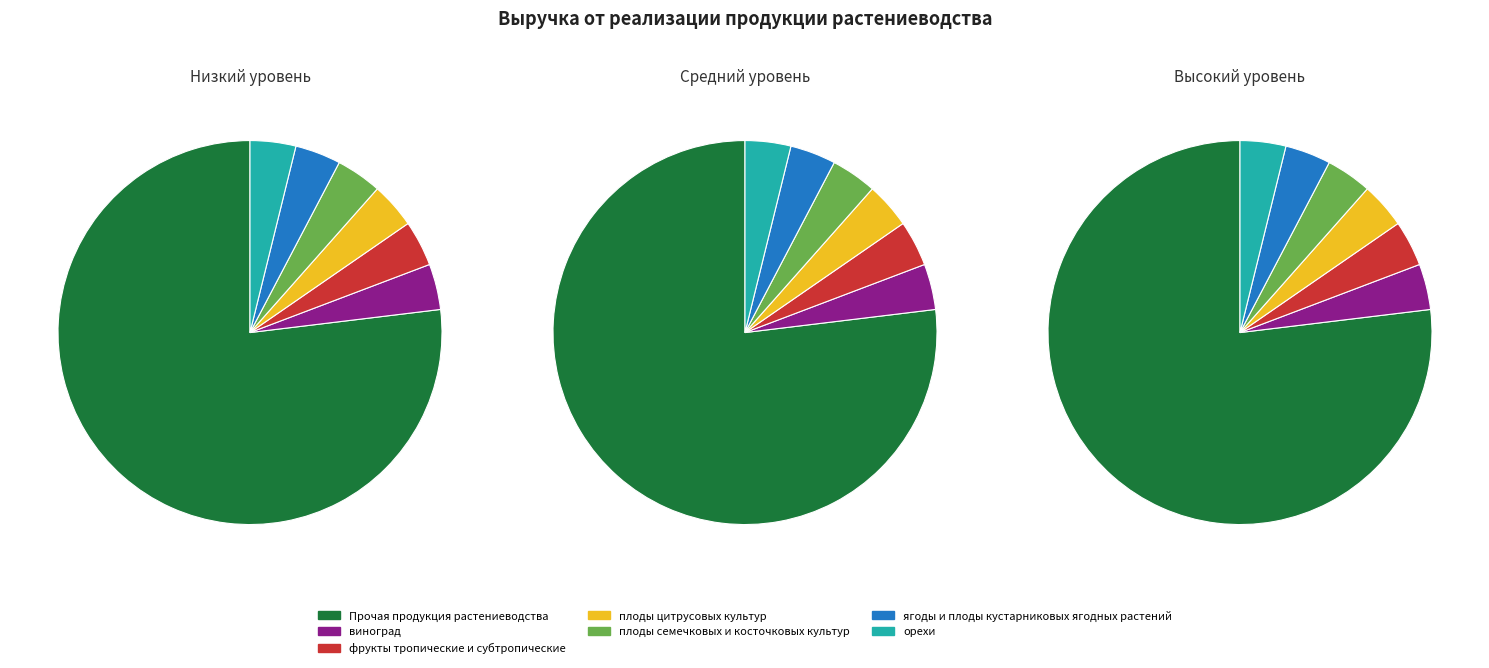

Does Прочая продукция растениеводства represent more than half of the total?

Yes